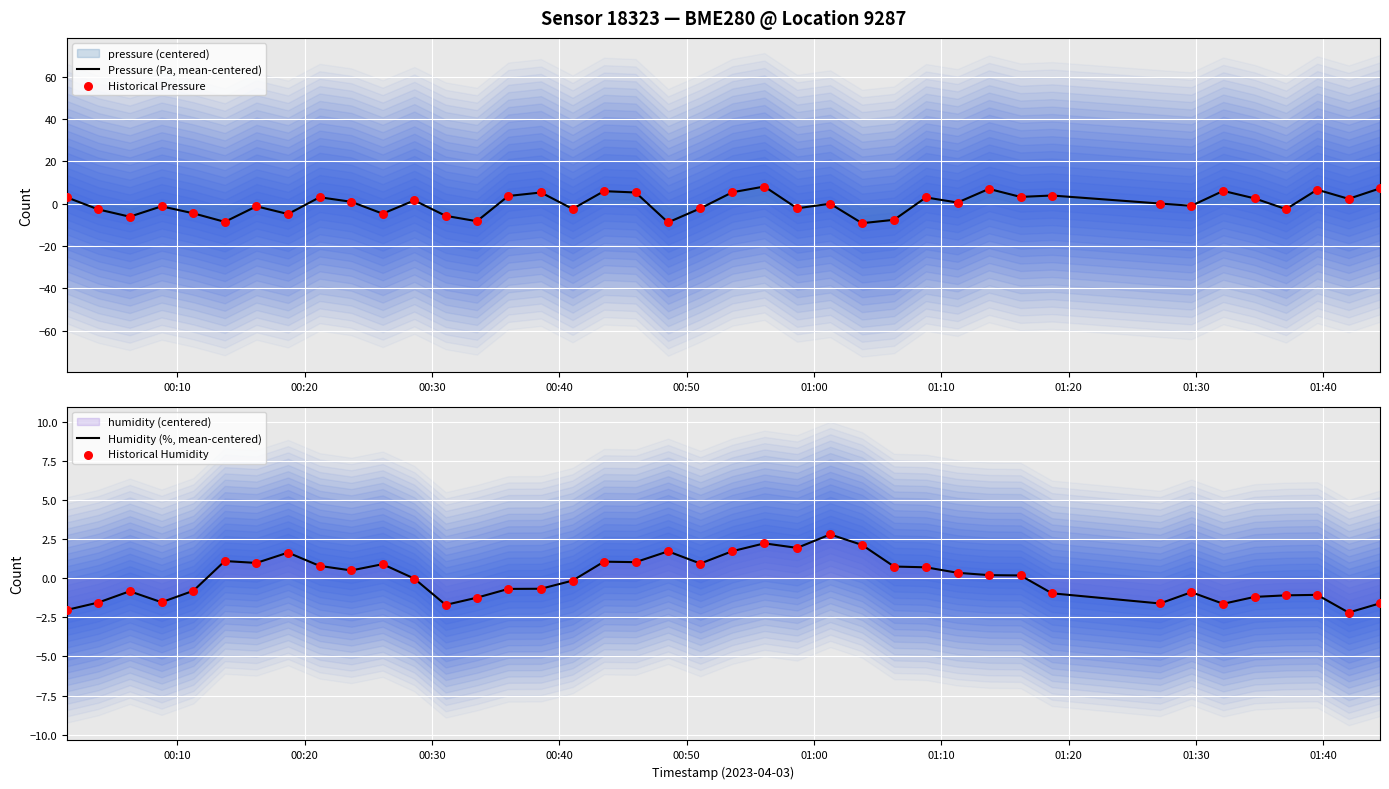

Which series contains the highest Y value?

Pressure (Pa, mean-centered)